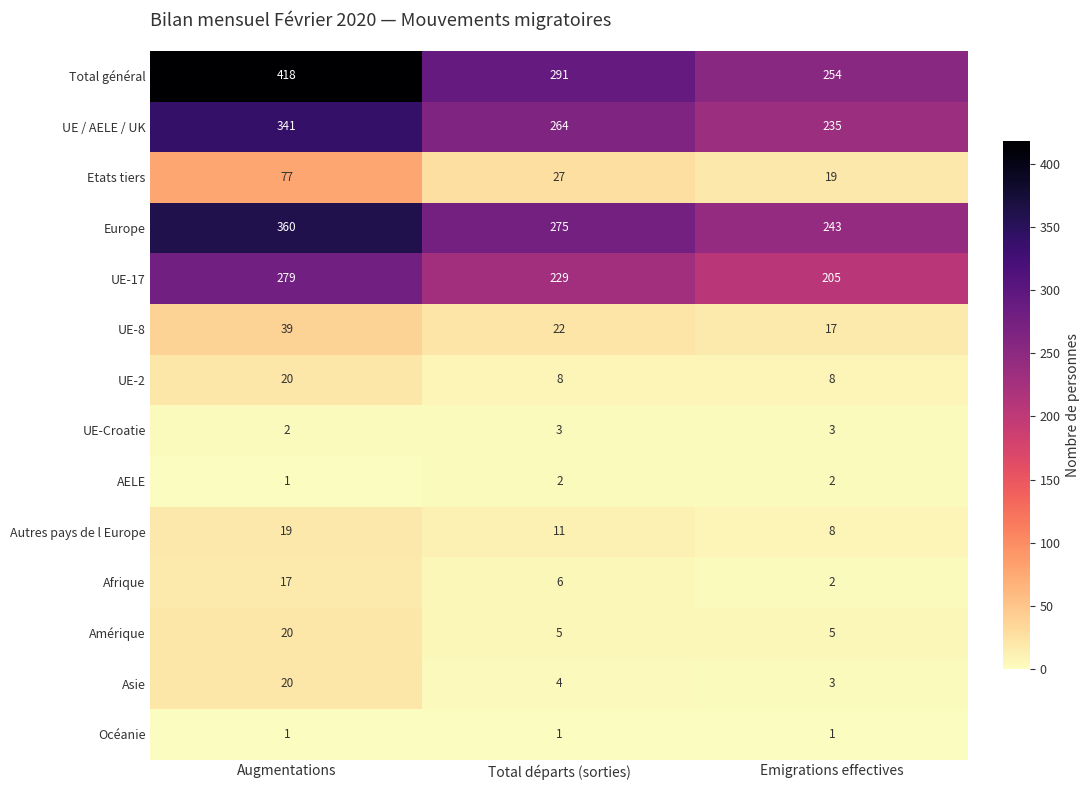

At Total départs (sorties), list the series in order from smallest to largest.

Océanie, AELE, UE-Croatie, Asie, Amérique, Afrique, UE-2, Autres pays de l Europe, UE-8, Etats tiers, UE-17, UE / AELE / UK, Europe, Total général